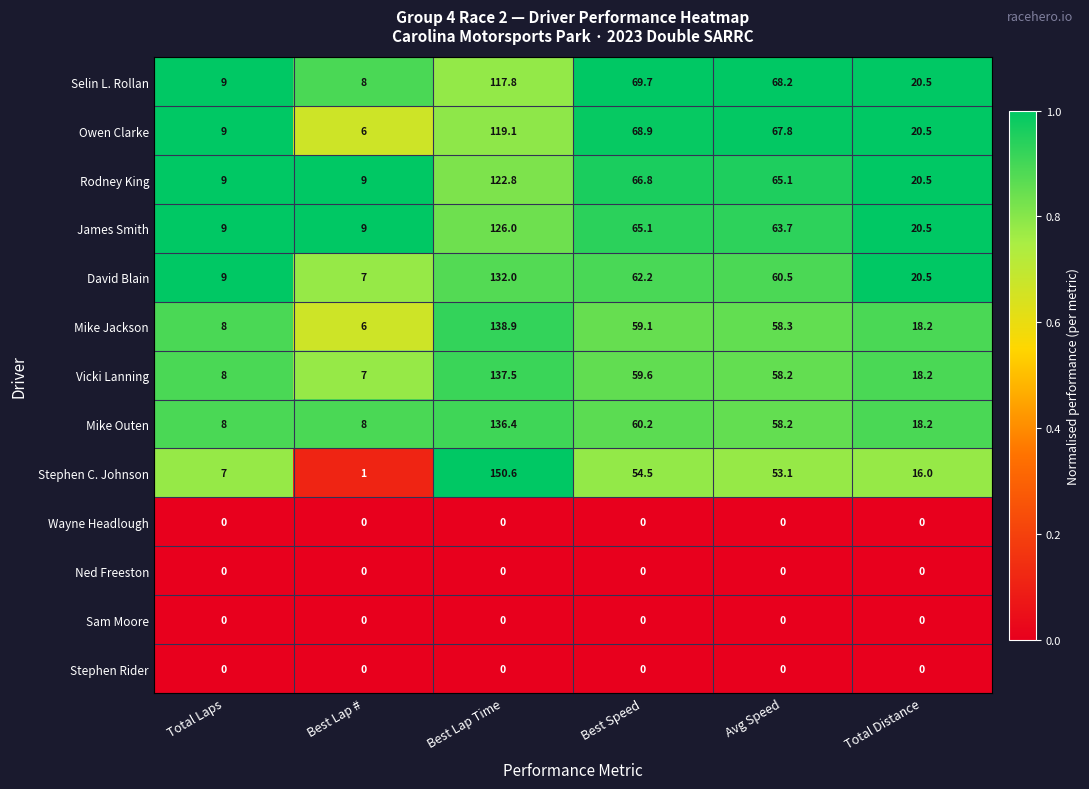

How many data points does each series have?

6